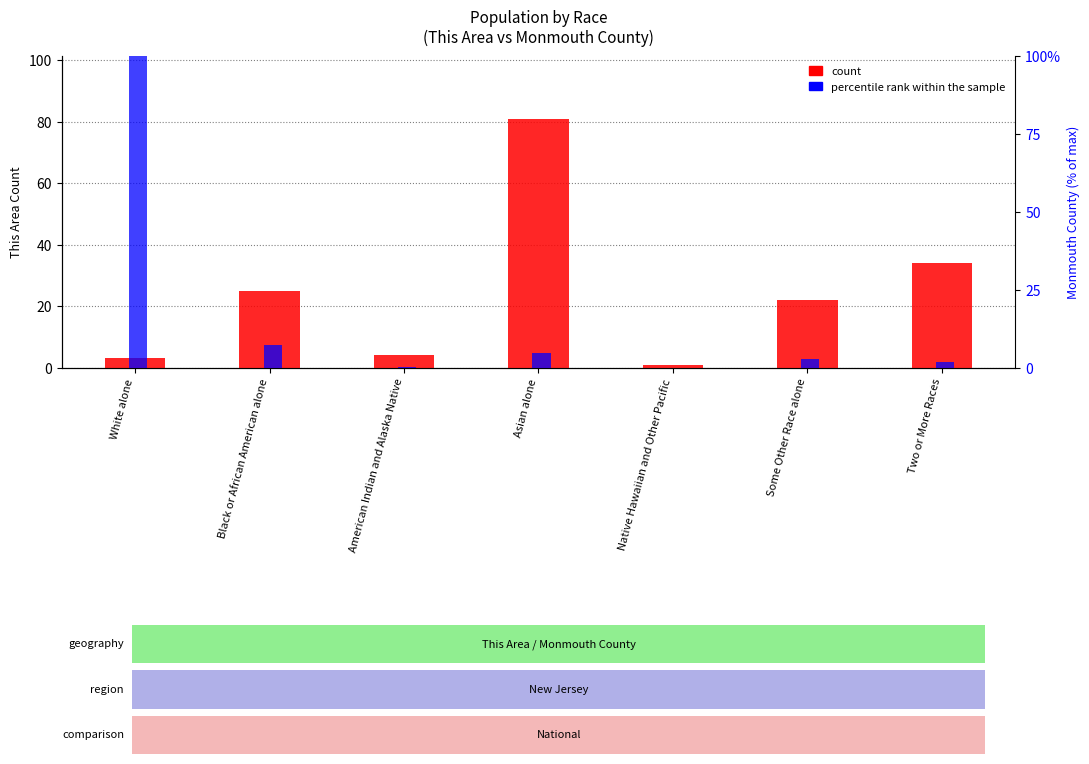

What is the average value of the percentile rank within the sample series?

16.7